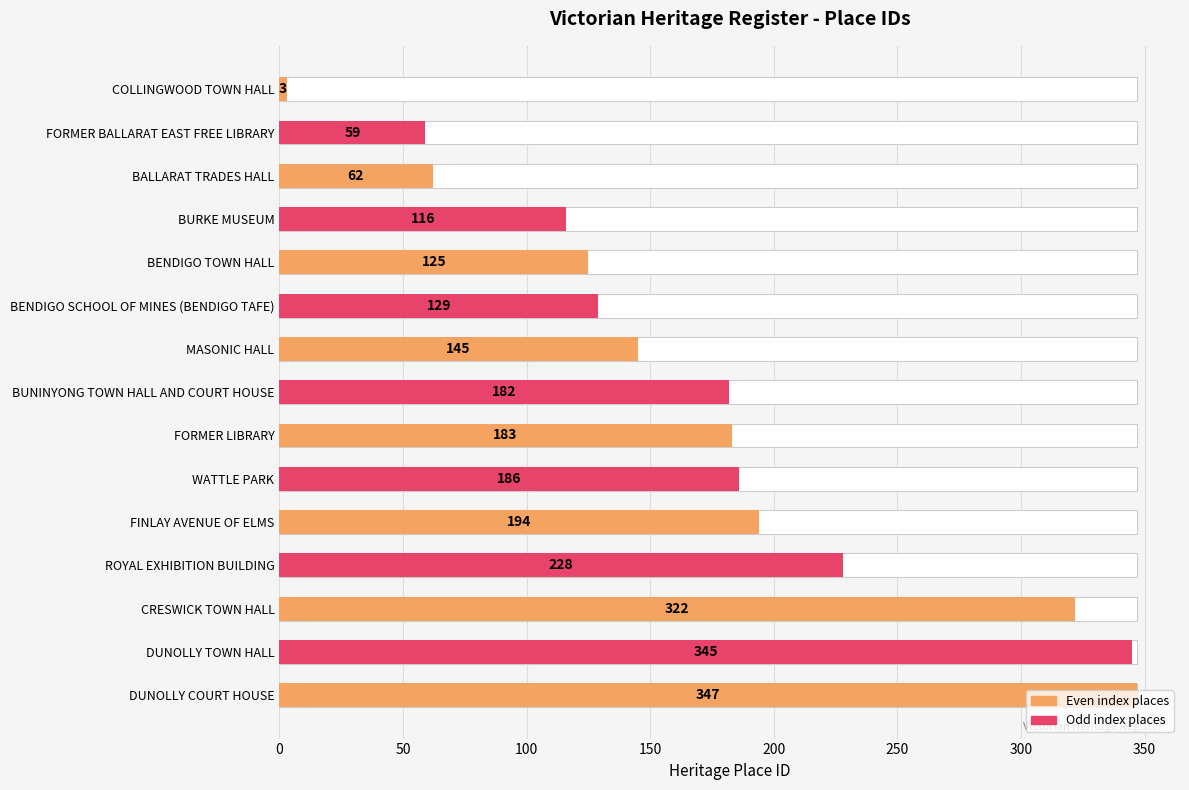

What is the value of the 8th bar from the left?

182